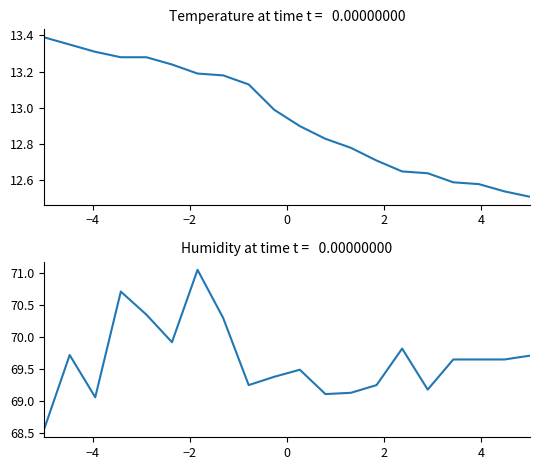

Is the value of humidity at 9 greater than the value of temperature at 12?

Yes